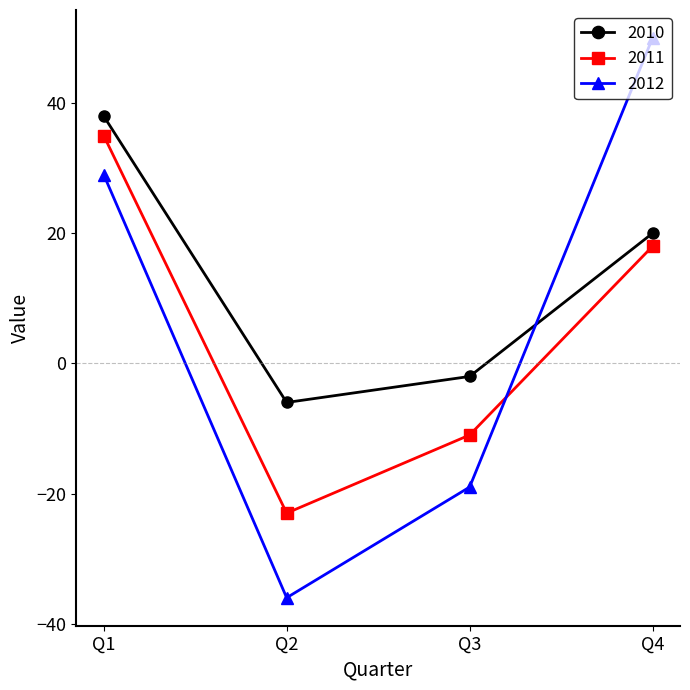

At how many categories does at least one series exceed 0?

2